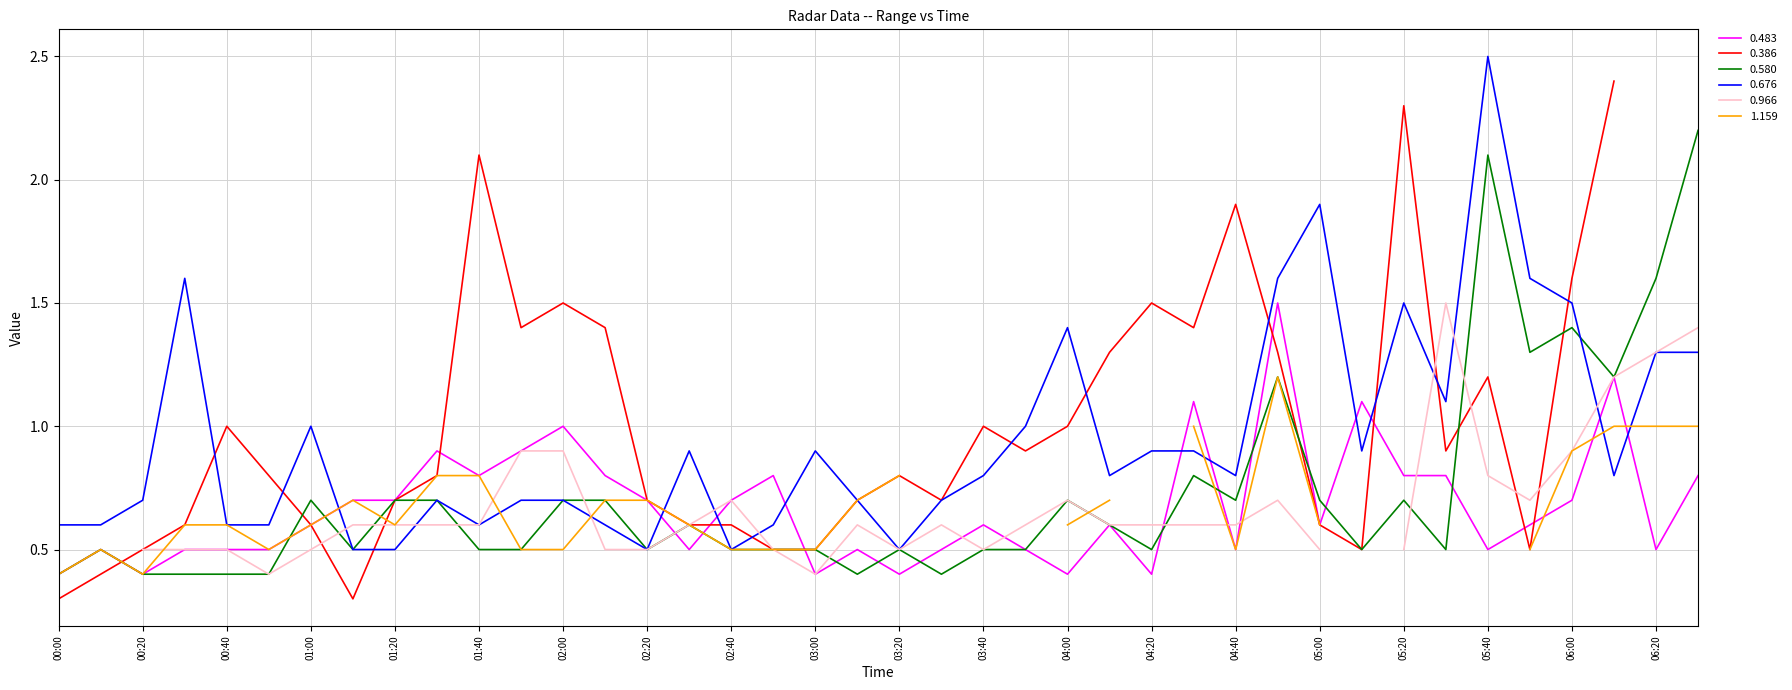

Which series has the largest total across all categories?

0.676